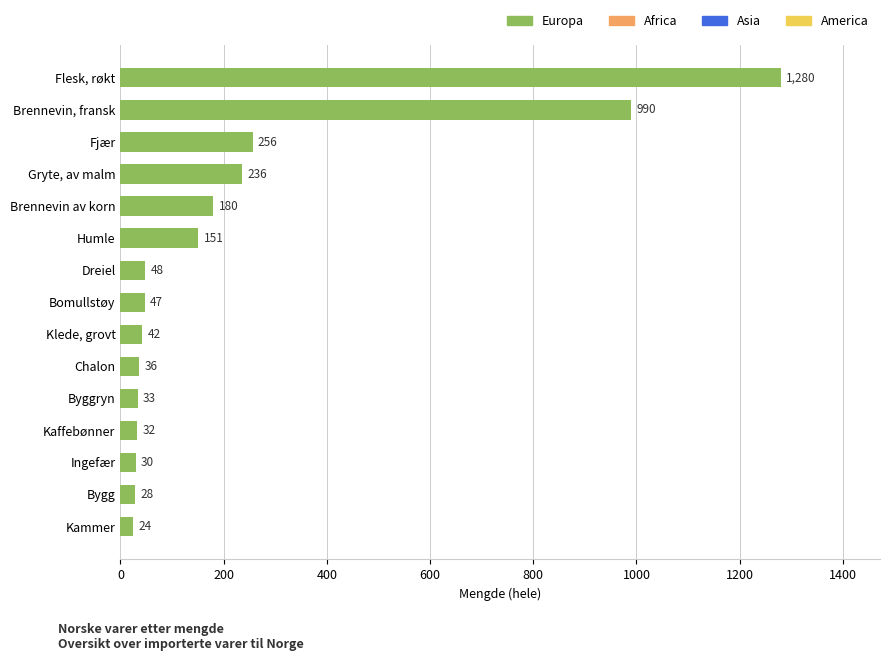

What is the change in value from Dreiel to Ingefær?

-18